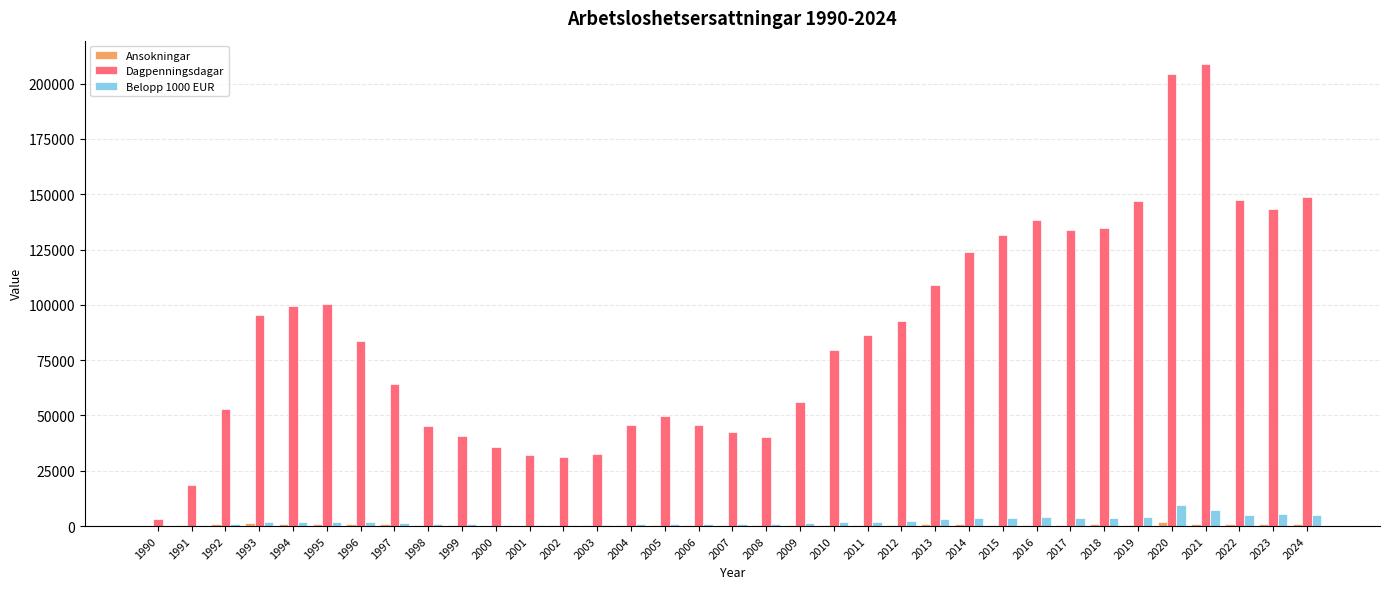

Which series has the largest total across all categories?

Dagpenningsdagar